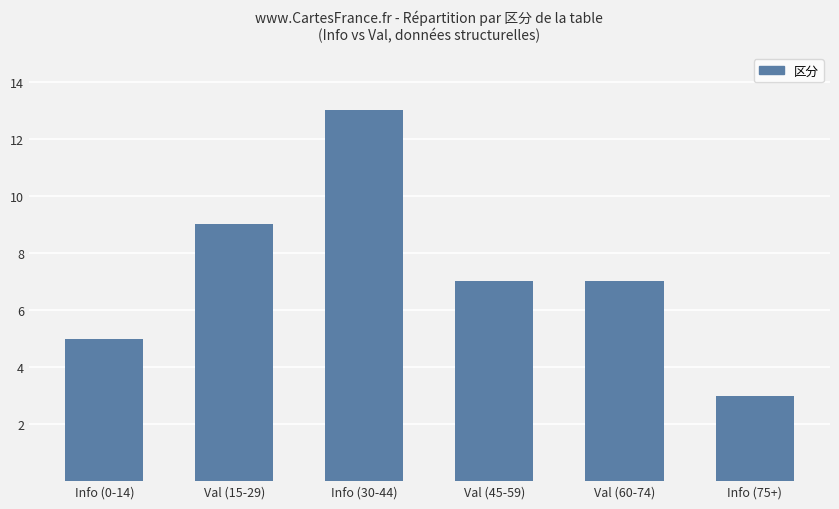

How many series are shown in this chart?

1